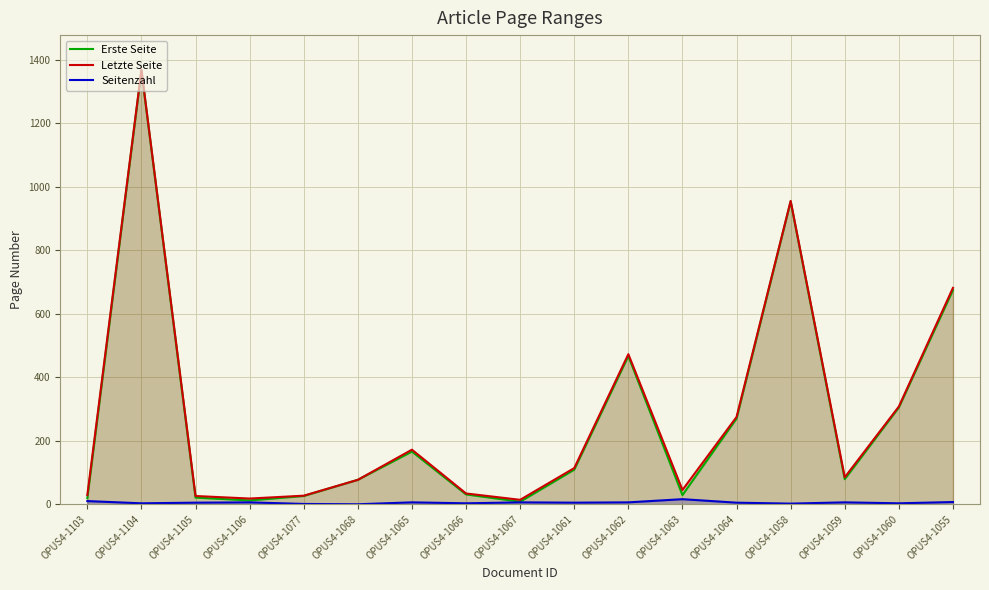

Between OPUS4-1059 and OPUS4-1067, which is larger?

OPUS4-1059